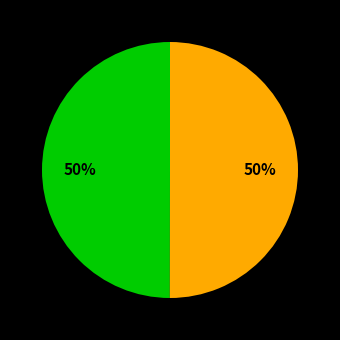

To the nearest percent, what is the average slice percentage?

50%